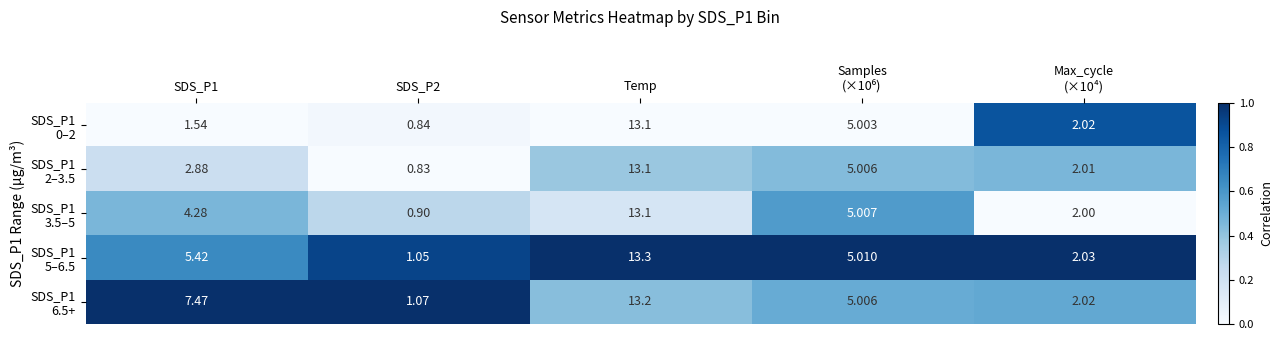

At which category is the sum across all series the highest?

Temp